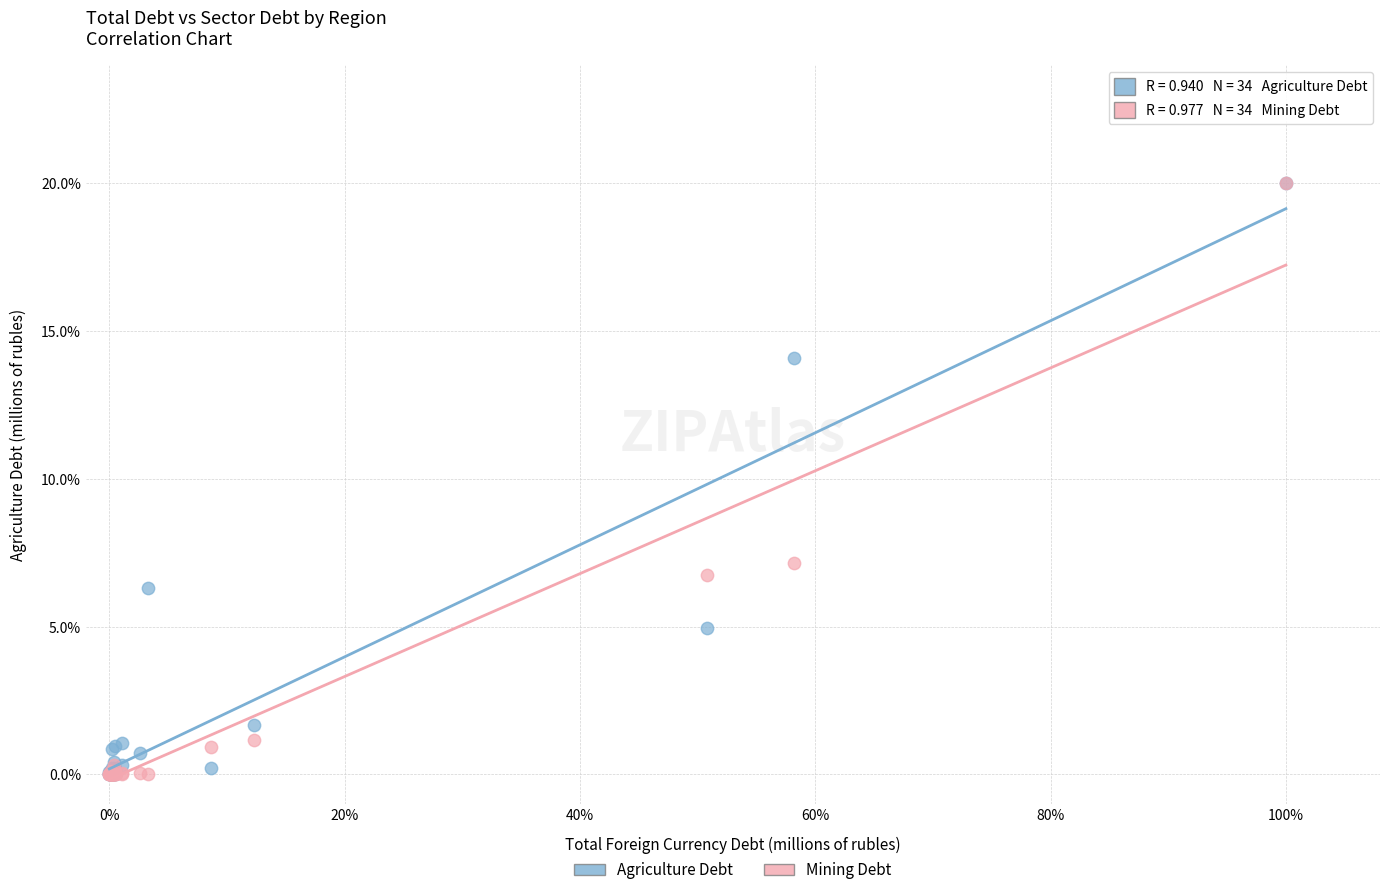

What are all the series names shown in the legend?

Agriculture Debt, Mining Debt